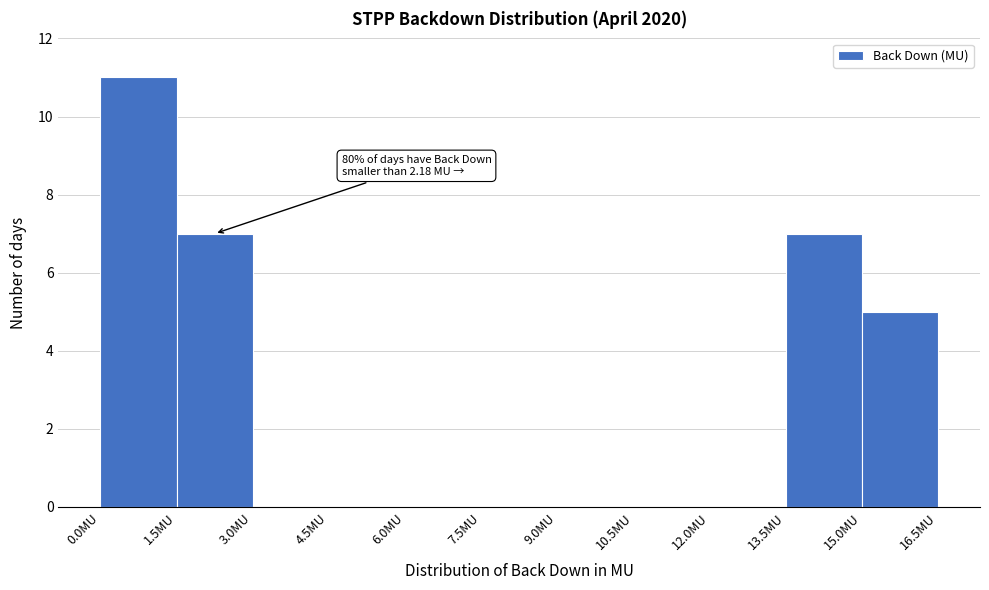

Which range on the x-axis has the tallest bar?

0.0 to 1.5